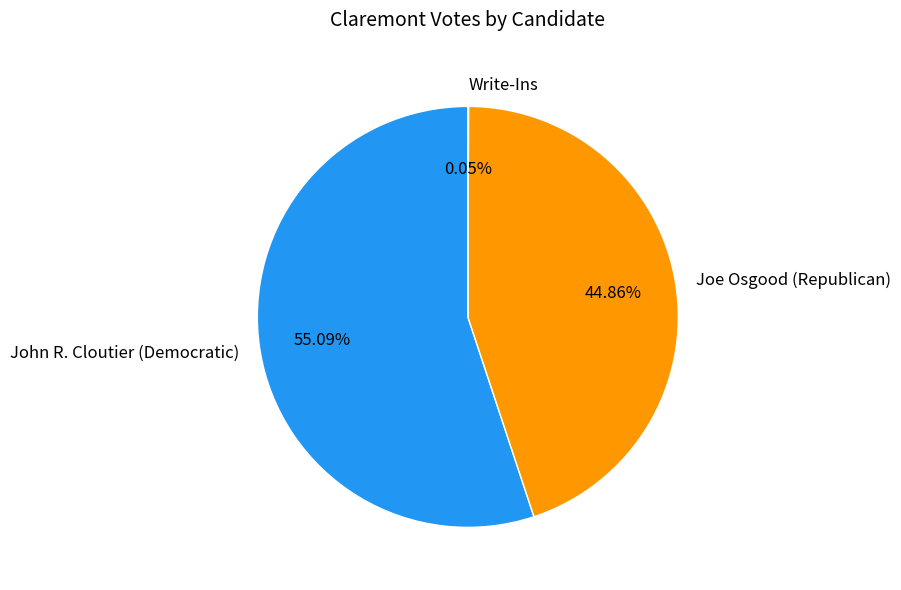

What is the largest slice in the pie chart?

John R. Cloutier (Democratic)